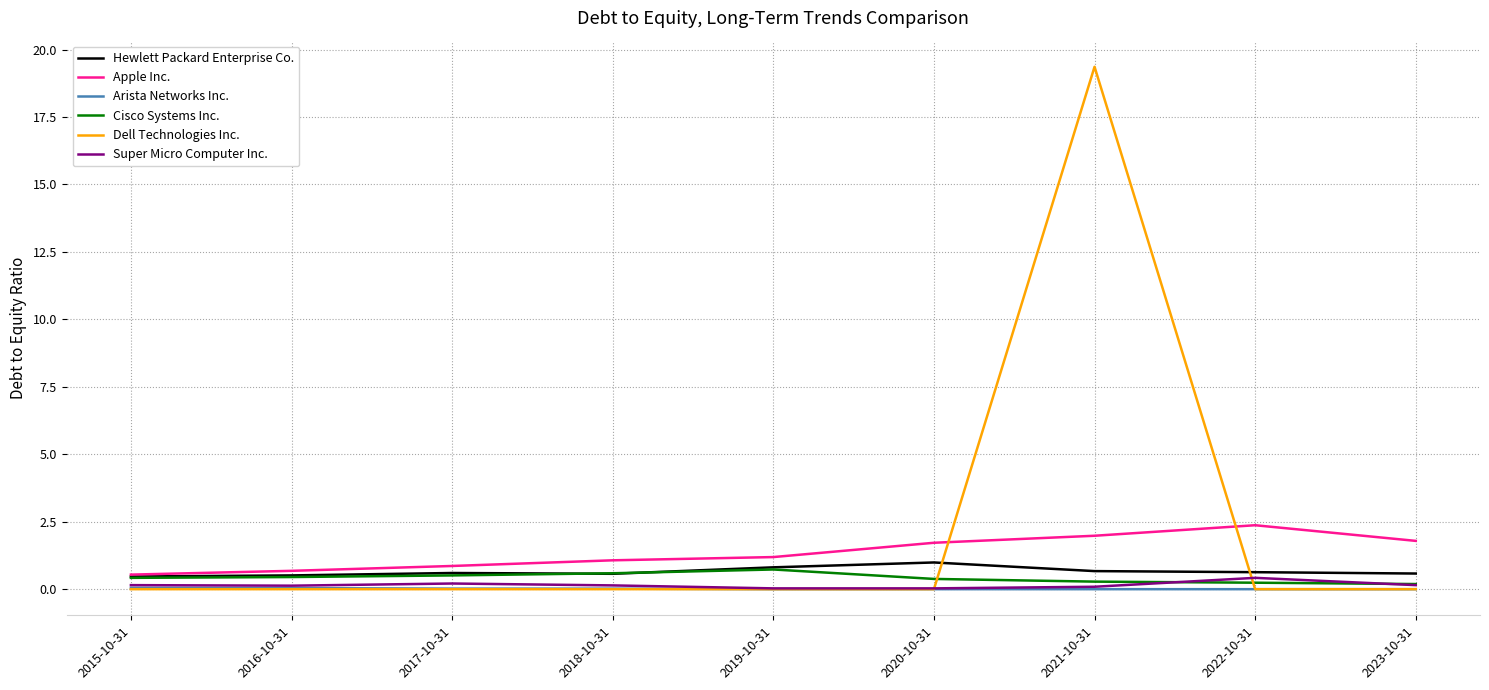

The value of Apple Inc. at 2015-10-31 is 0.5. True or false?

True